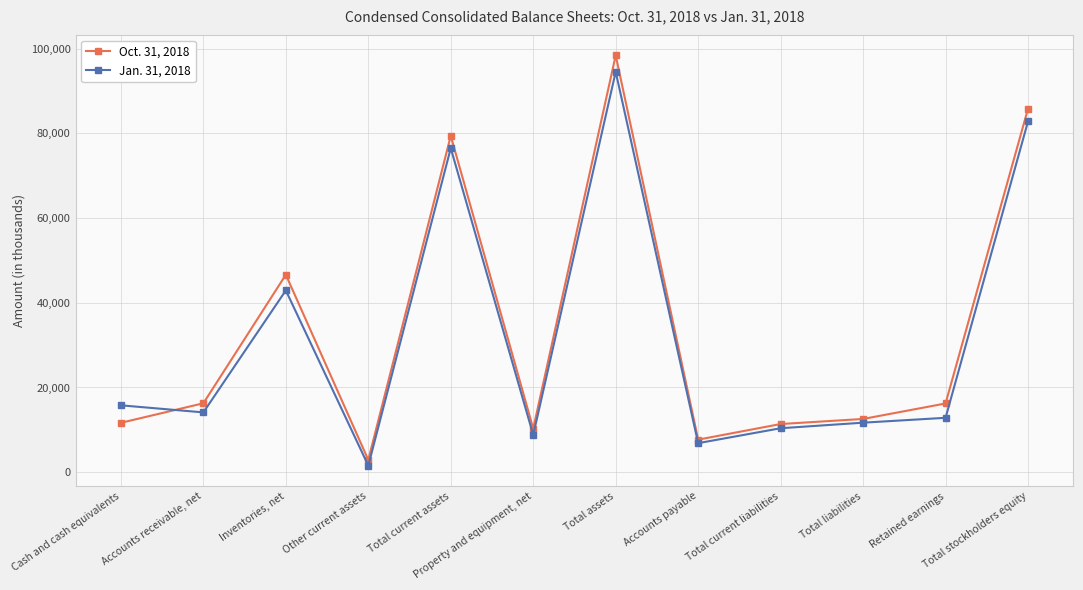

What is the sum of the Jan. 31, 2018 values at Accounts receivable, net and Property and equipment, net?

22908